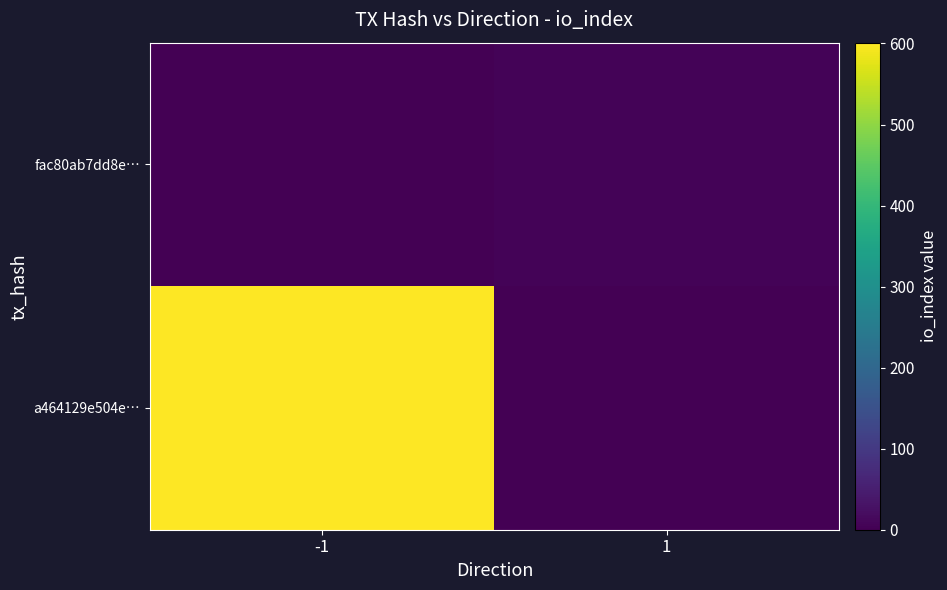

At which category does the chart reach its peak across all series?

-1